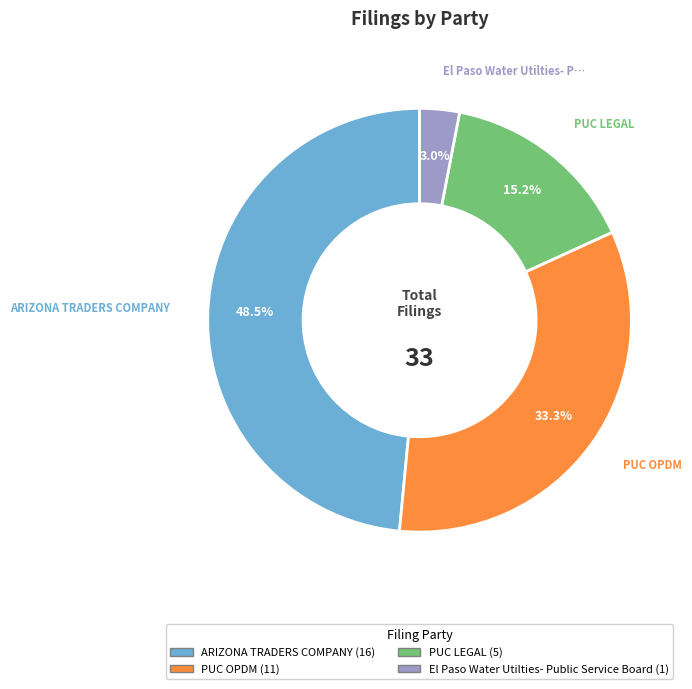

True or false: PUC LEGAL accounts for 3% of the total.

False